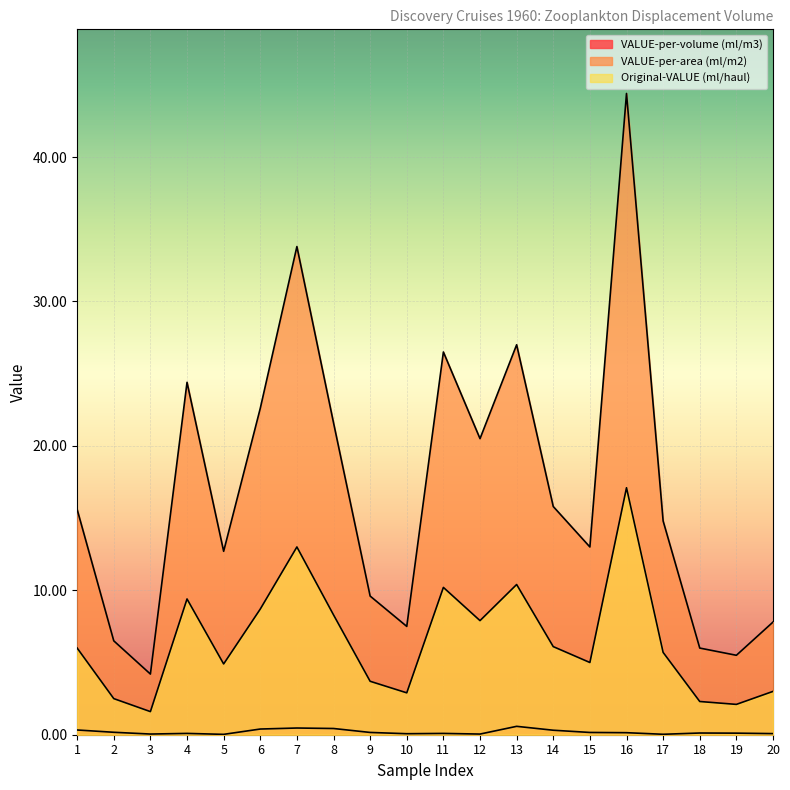

At how many categories does at least one series exceed 35?

1